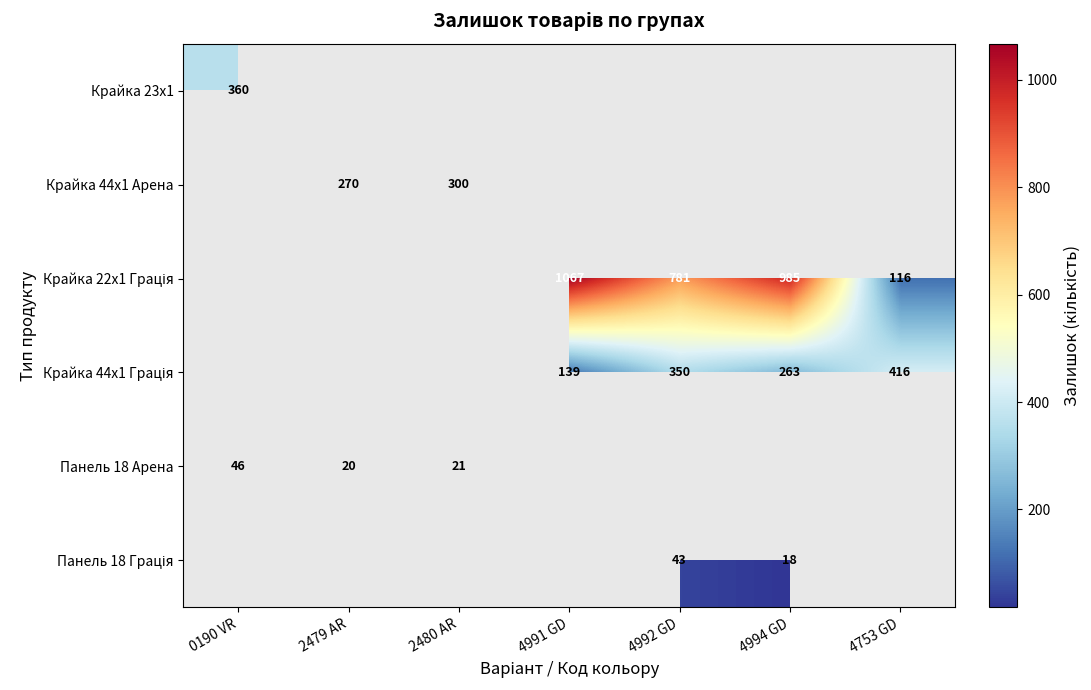

The value of Крайка 44x1 Арена at 2480 AR is 196. True or false?

False